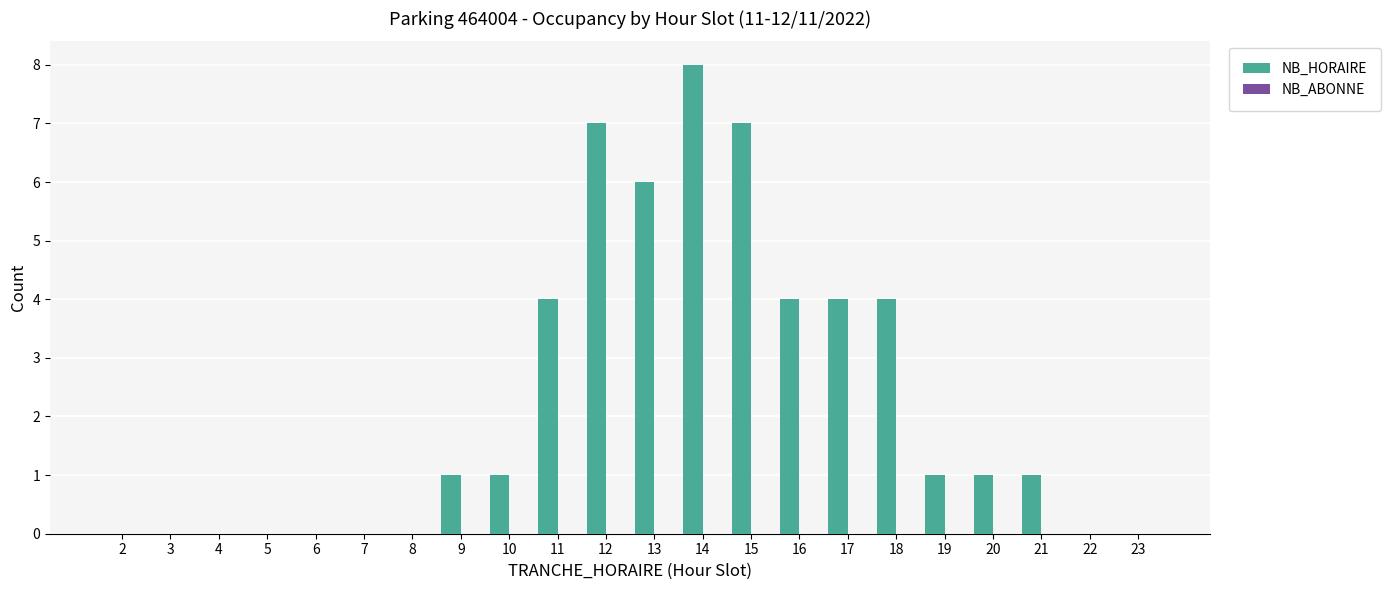

The chart shows a value of 2 at 11. True or false?

False